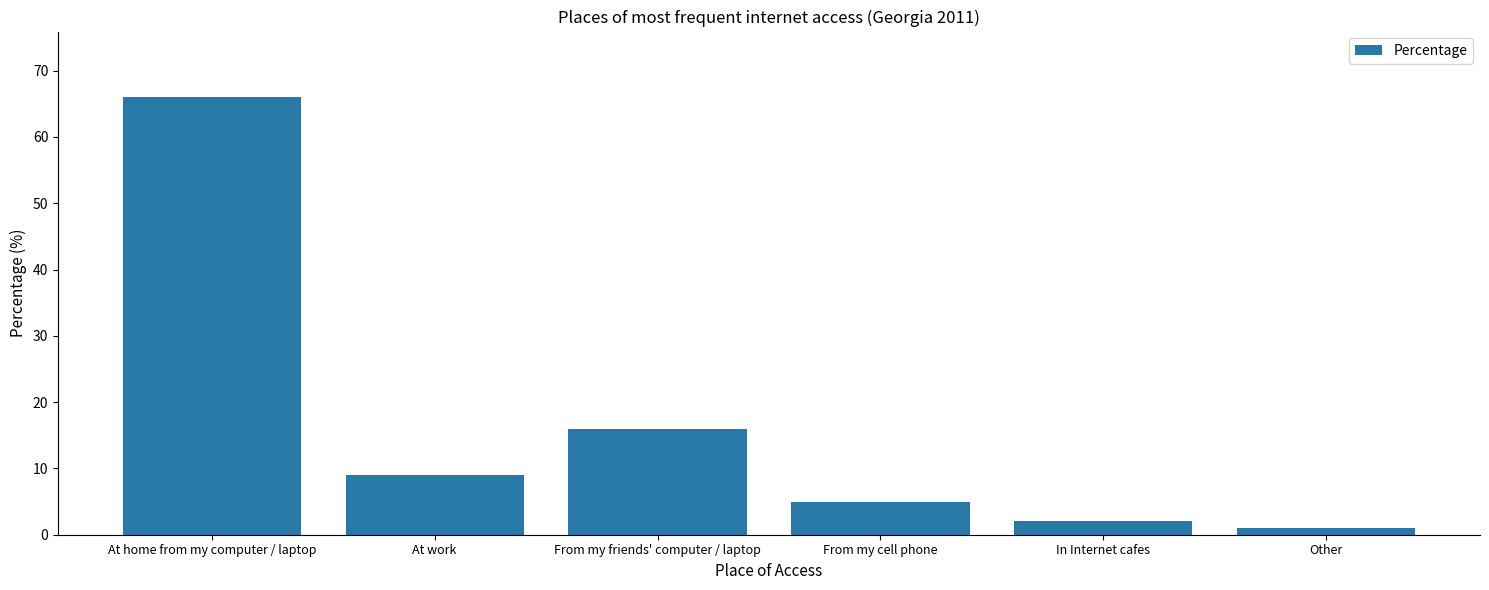

Rank the categories by value from highest to lowest.

At home from my computer / laptop, From my friends' computer / laptop, At work, From my cell phone, In Internet cafes, Other